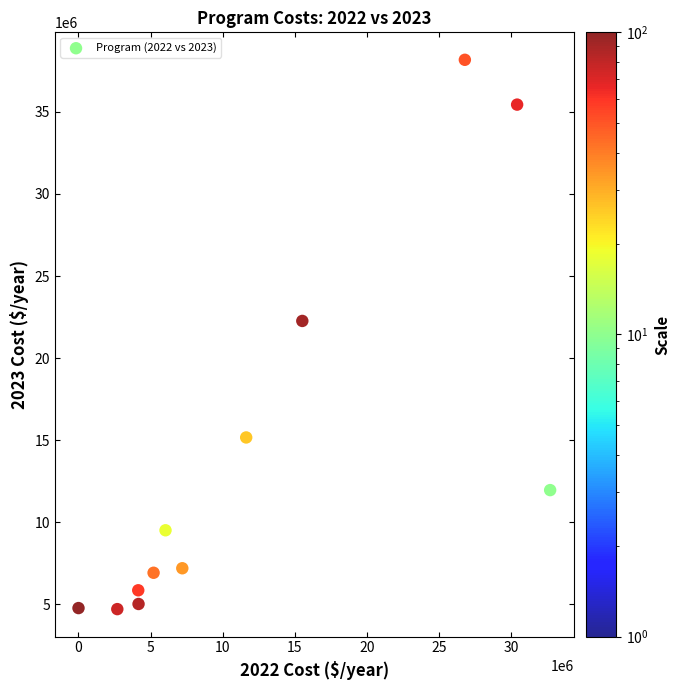

What is the average X value?

12212574.7